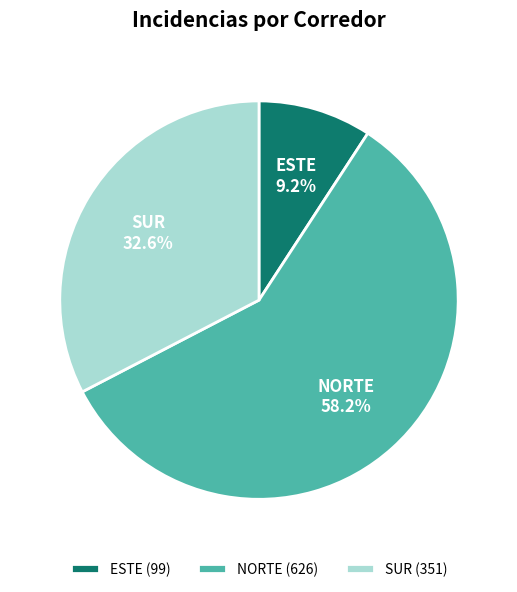

Does SUR account for over 50% of the chart?

No